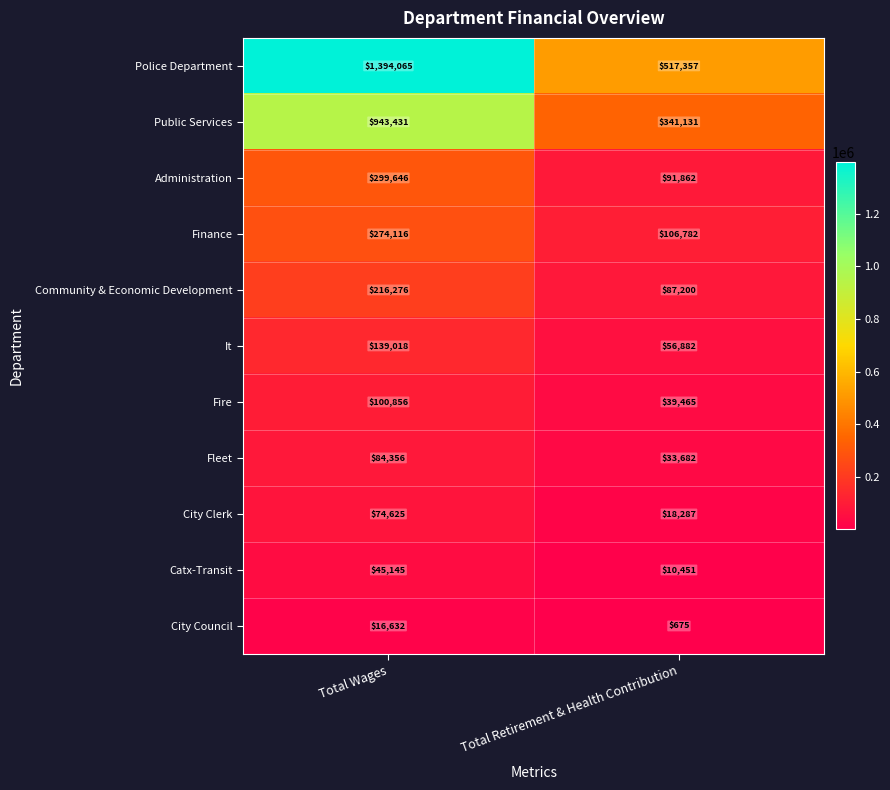

What is the maximum value shown in the chart?

1394065